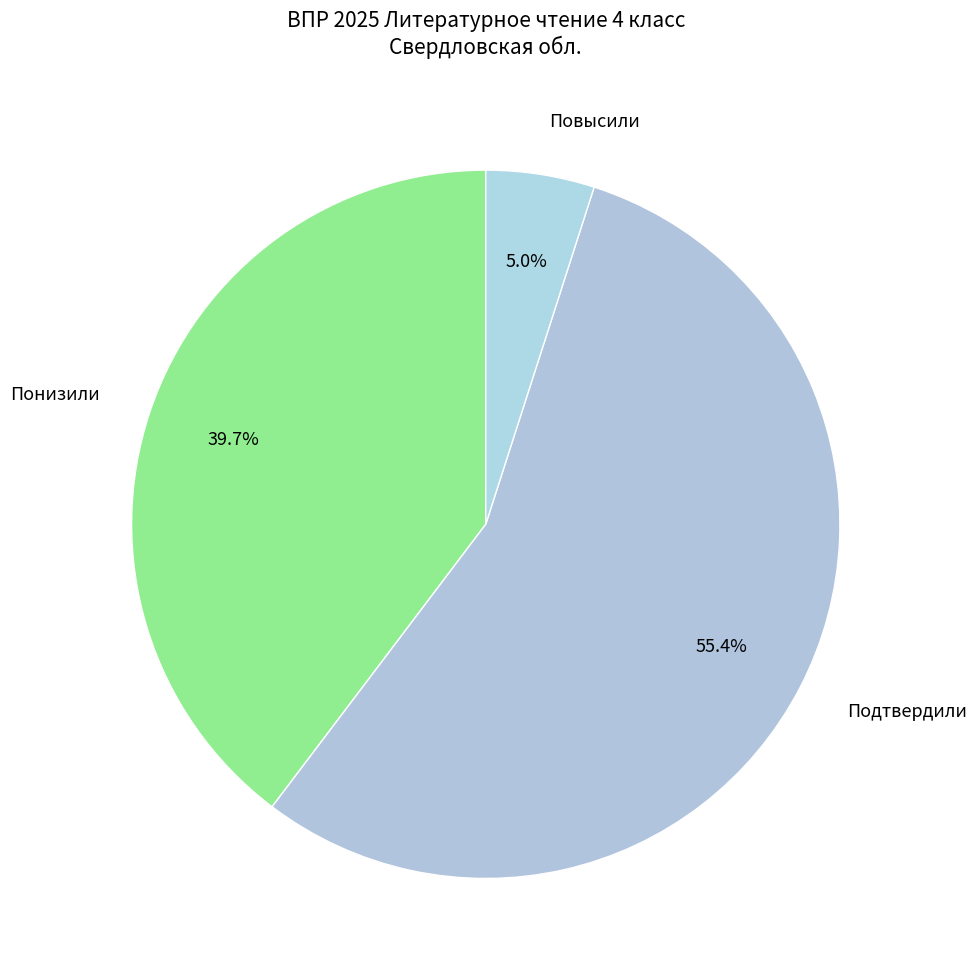

To the nearest percent, what is the average slice percentage?

33%